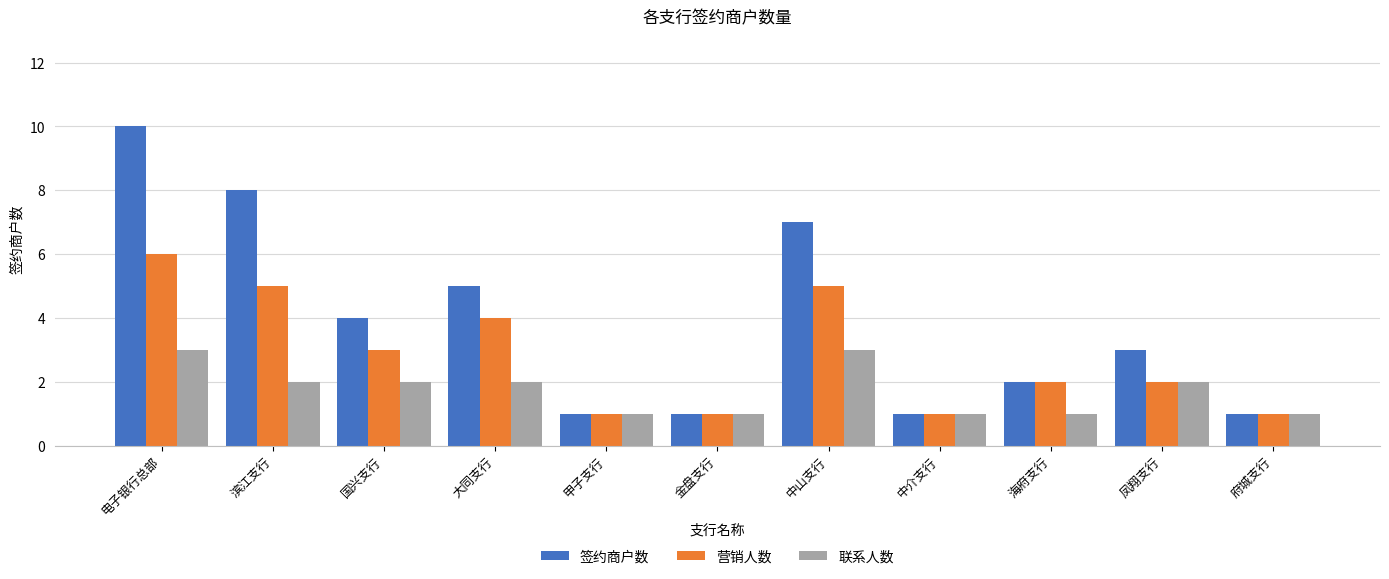

Which series has the largest total across all categories?

签约商户数